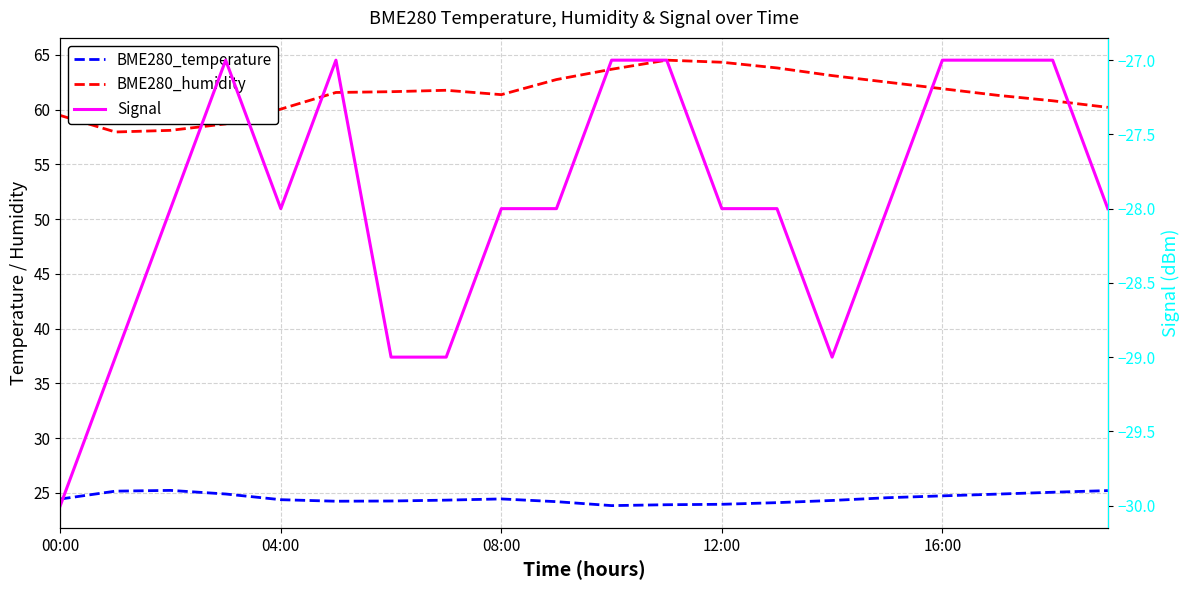

What is the spread (max minus min) of values at 19?

88.2